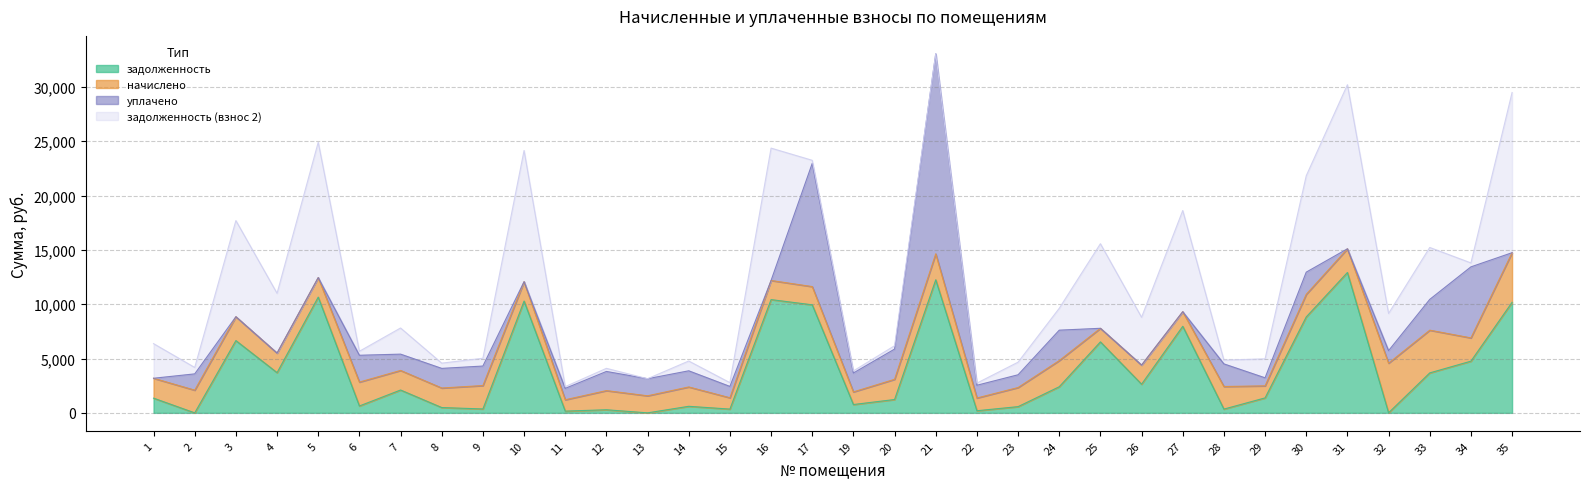

Where do уплачено and задолженность first cross each other?

1 and 2